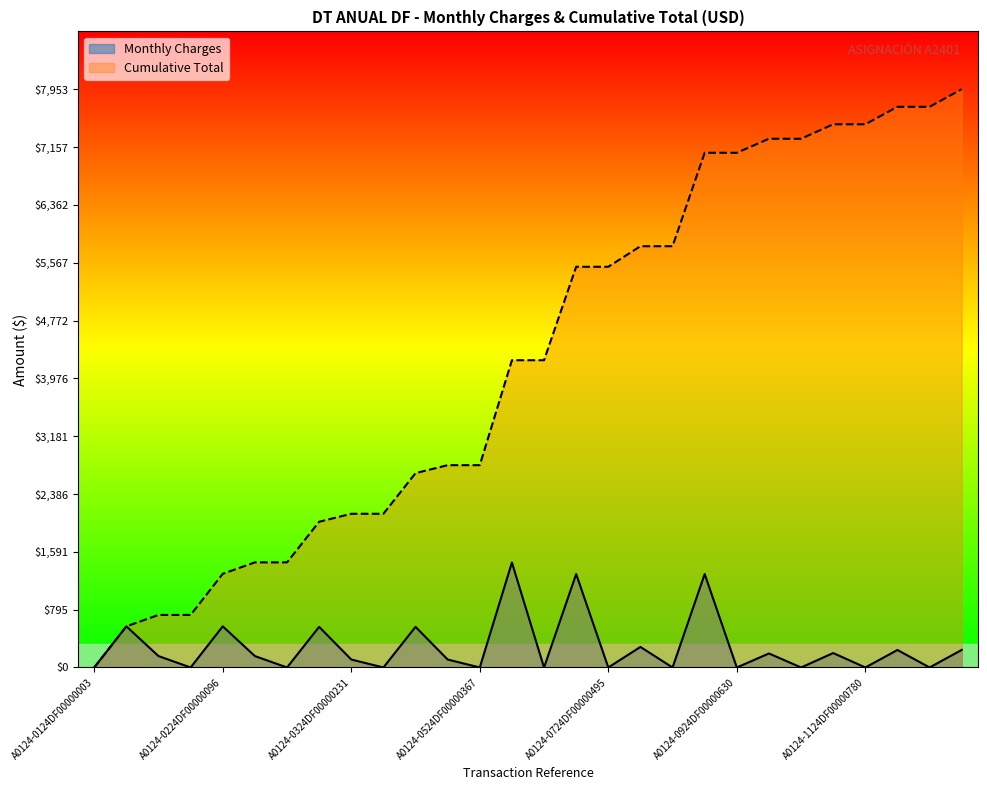

Does the chart have visible grid lines?

No